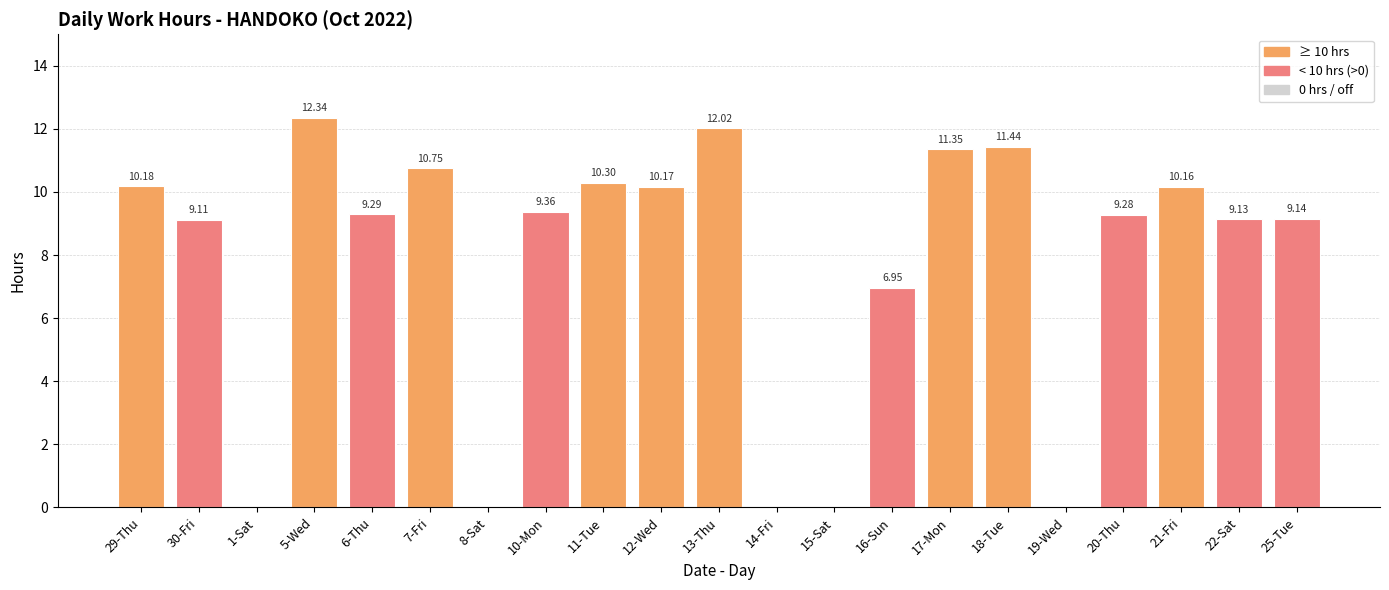

What is the greatest value displayed?

12.3